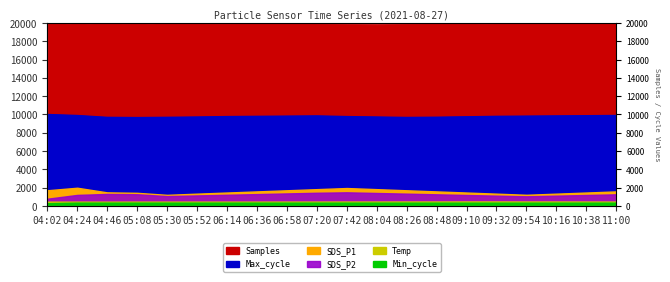

How many categories are shown in the chart?

20